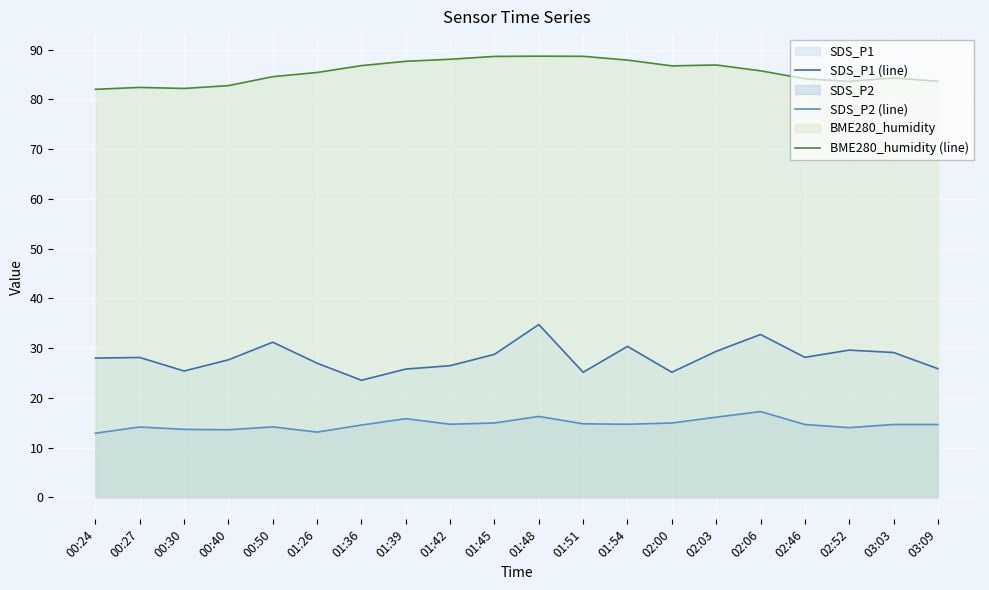

Reading left to right, list all the values displayed in this chart.

SDS_P1 (line): 00:24=28.0	00:27=28.1	00:30=25.4	00:40=27.6	00:50=31.2	01:26=26.9	01:36=23.5	01:39=25.8	01:42=26.4	01:45=28.7	01:48=34.7	01:51=25.1	01:54=30.3	02:00=25.1	02:03=29.3	02:06=32.7	02:46=28.1	02:52=29.6	03:03=29.1	03:09=25.9
SDS_P2 (line): 00:24=12.9	00:27=14.1	00:30=13.7	00:40=13.6	00:50=14.2	01:26=13.1	01:36=14.5	01:39=15.8	01:42=14.7	01:45=14.9	01:48=16.2	01:51=14.8	01:54=14.7	02:00=14.9	02:03=16.1	02:06=17.2	02:46=14.6	02:52=14.0	03:03=14.6	03:09=14.6
BME280_humidity (line): 00:24=82.0	00:27=82.4	00:30=82.2	00:40=82.7	00:50=84.5	01:26=85.4	01:36=86.8	01:39=87.6	01:42=88.0	01:45=88.6	01:48=88.7	01:51=88.6	01:54=87.9	02:00=86.7	02:03=86.9	02:06=85.7	02:46=84.1	02:52=83.6	03:03=84.3	03:09=83.6